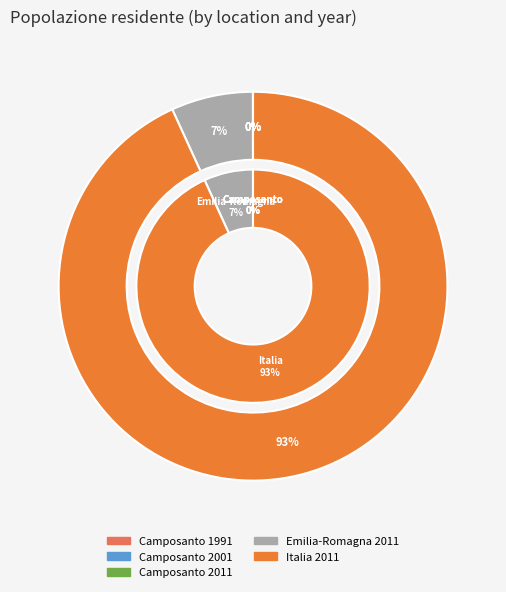

What is the change in value from Camposanto 1991 to Camposanto 2011?

+254